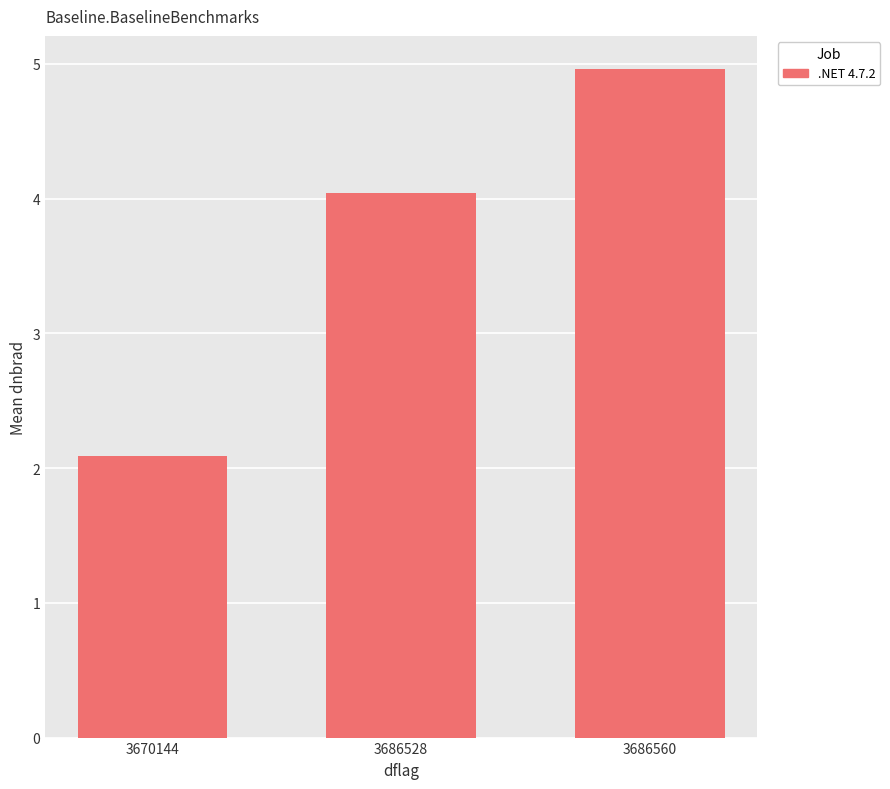

What is the difference between the maximum and second lowest values?

0.9